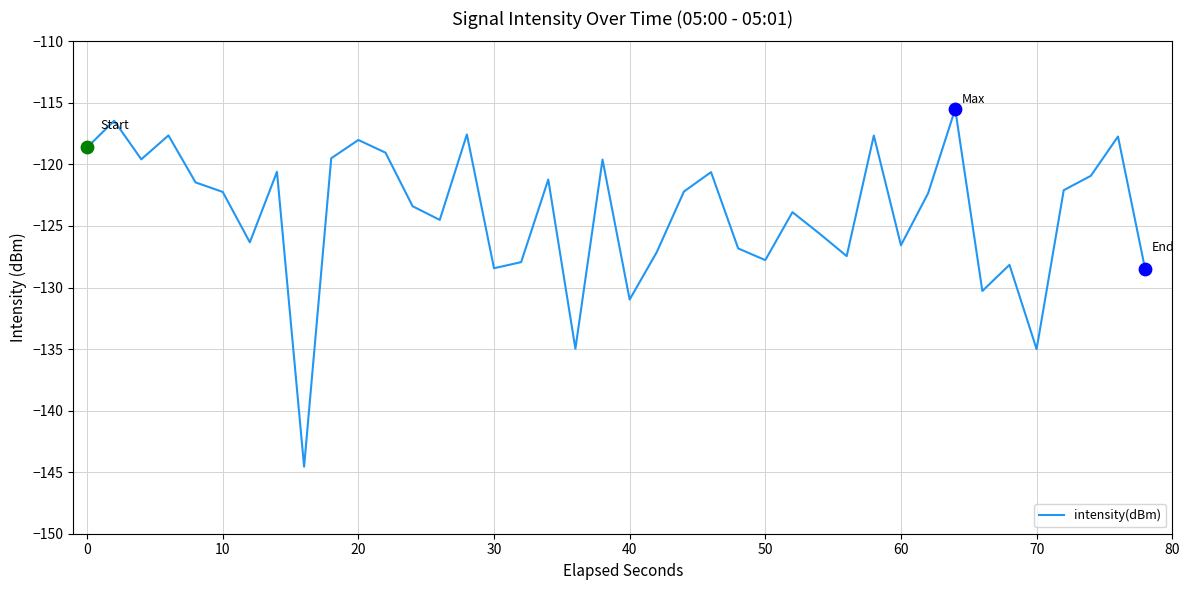

What is the difference between the maximum and minimum values?

29.1